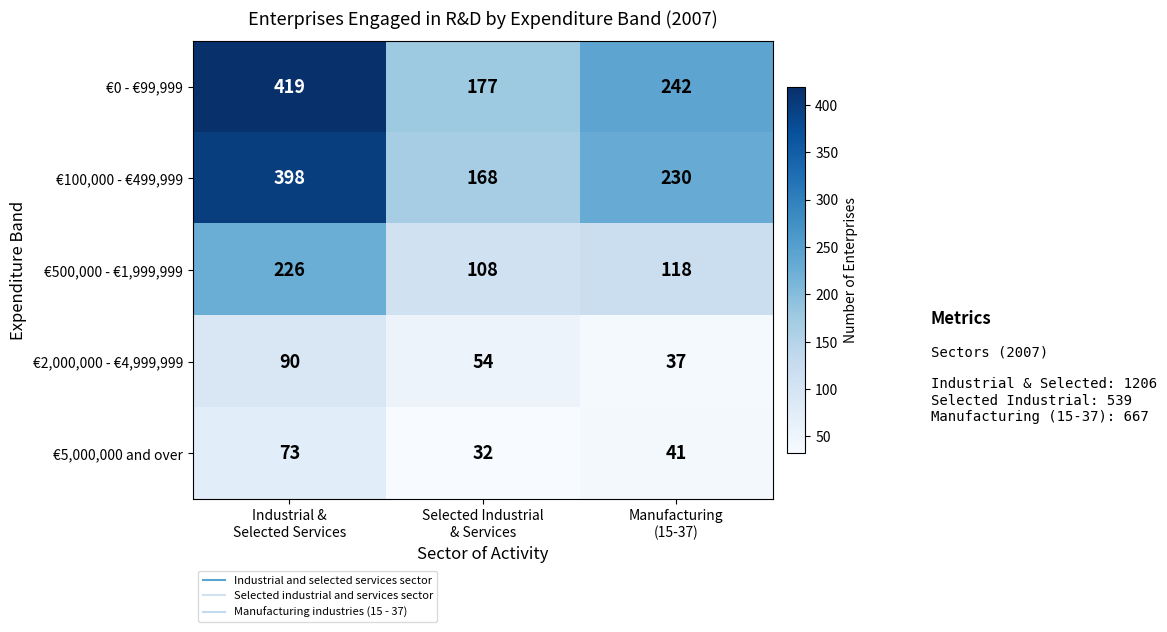

At which category is the sum across all series the highest?

Industrial &
Selected Services